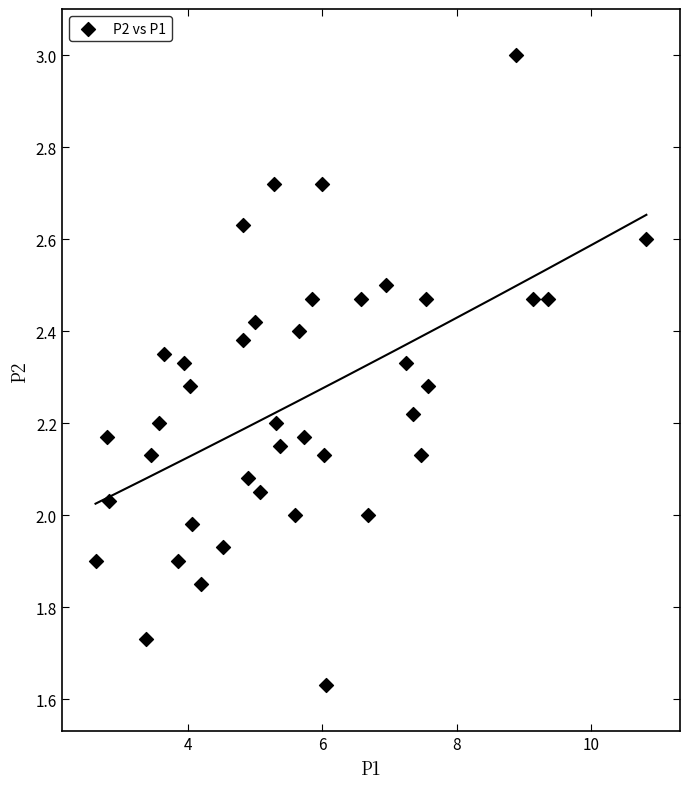

What is the range of Y values (max minus min)?

1.4